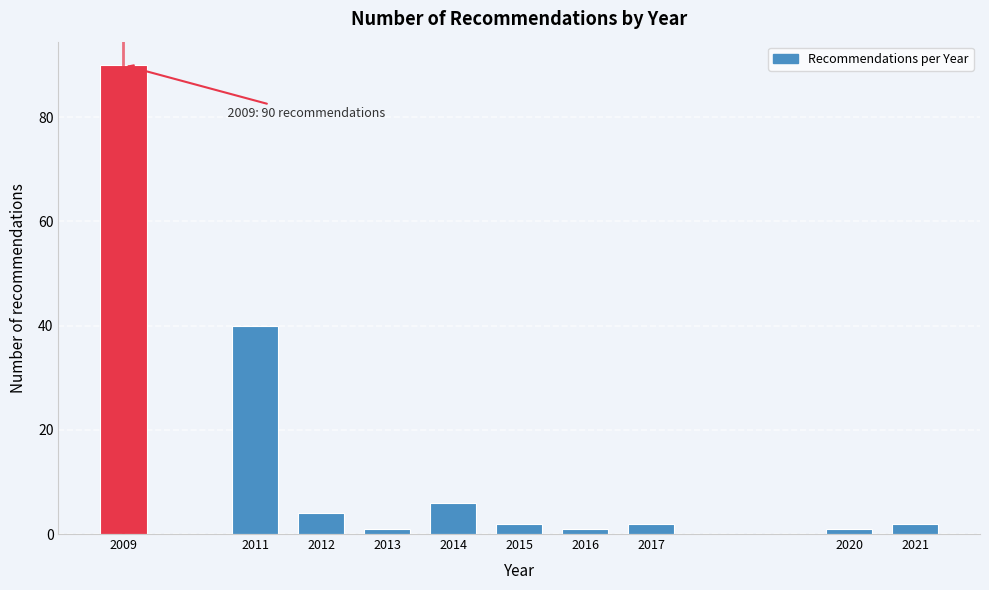

Reading right to left, what are all the values shown in this chart?

2021=2	2020=1	2017=2	2016=1	2015=2	2014=6	2013=1	2012=4	2011=40	2009=90